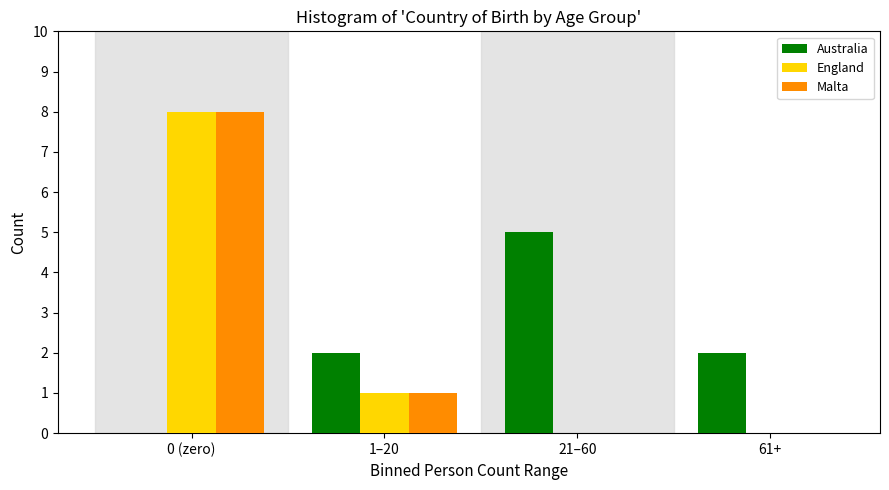

Reading left to right, what are all the values shown in this chart?

Australia: 0 (zero)=0	1–20=2	21–60=5	61+=2
England: 0 (zero)=8	1–20=1	21–60=0	61+=0
Malta: 0 (zero)=8	1–20=1	21–60=0	61+=0